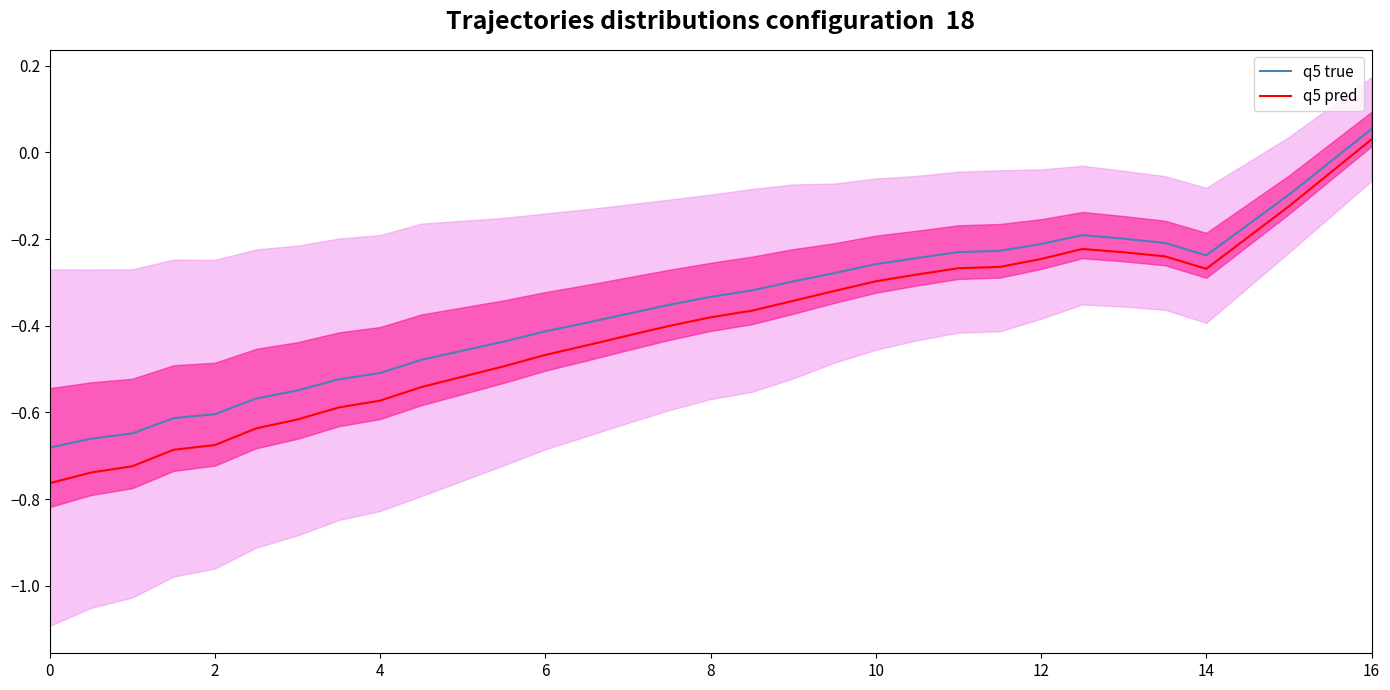

How many interior local peaks does the q5 true series have?

1